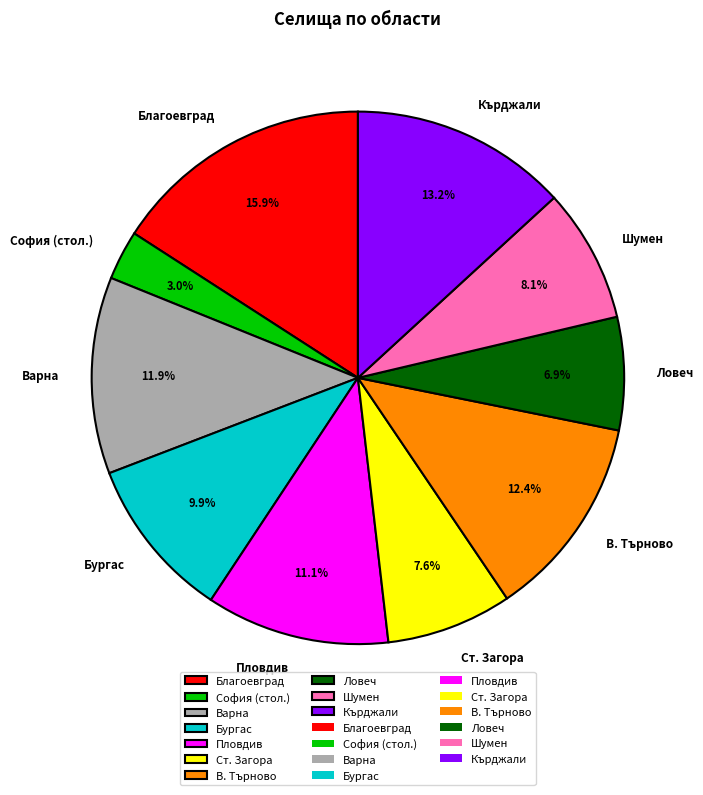

How many segments does this pie chart have?

10